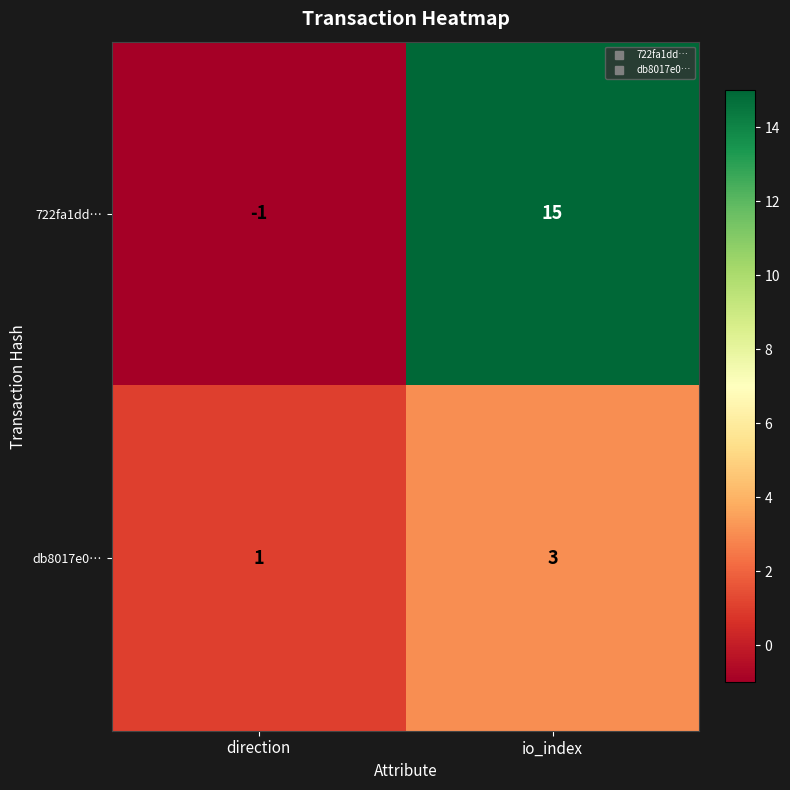

What is the sum of the 722fa1dd… values at io_index and direction?

14